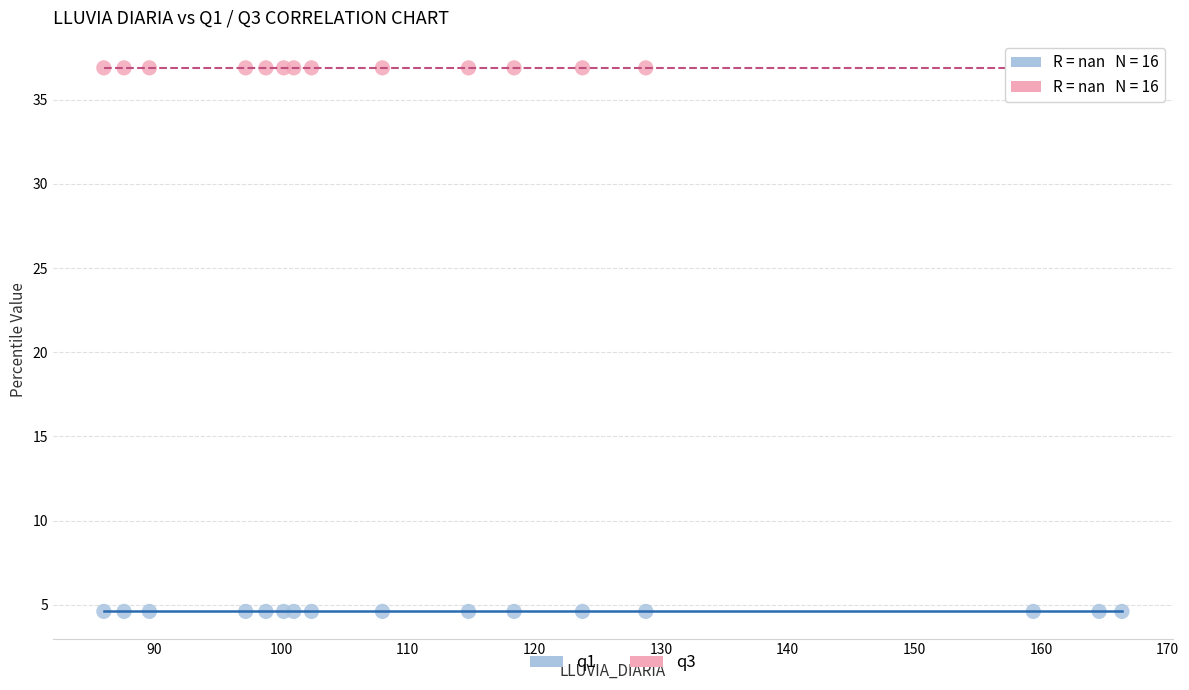

Which series reaches the minimum Y coordinate?

q1